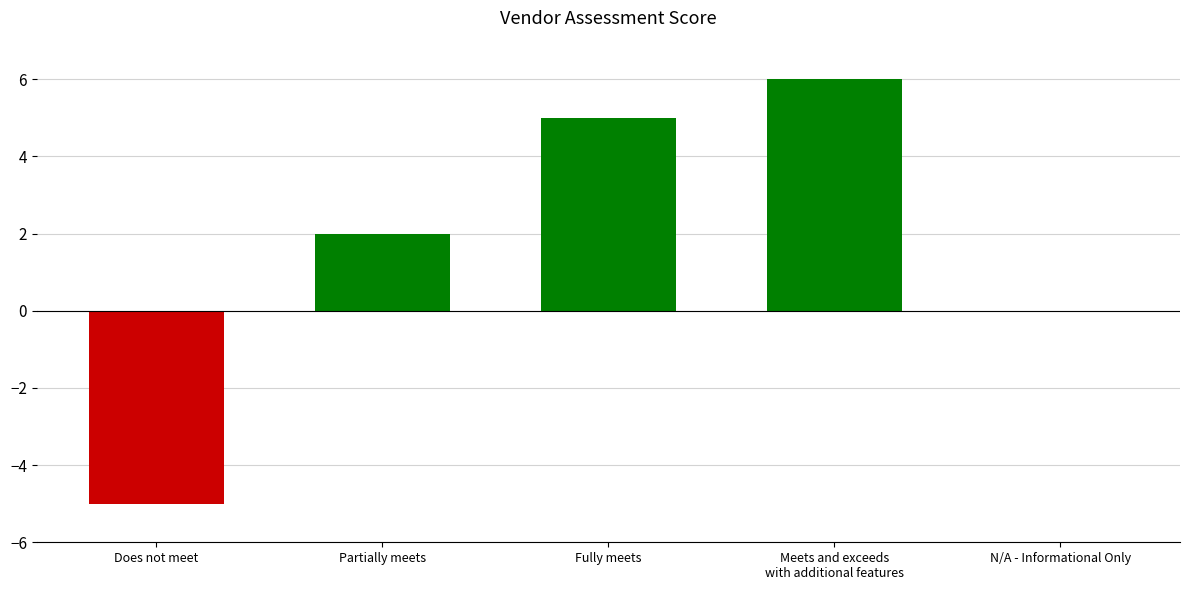

What is the sum of the values at Partially meets and Does not meet?

-3